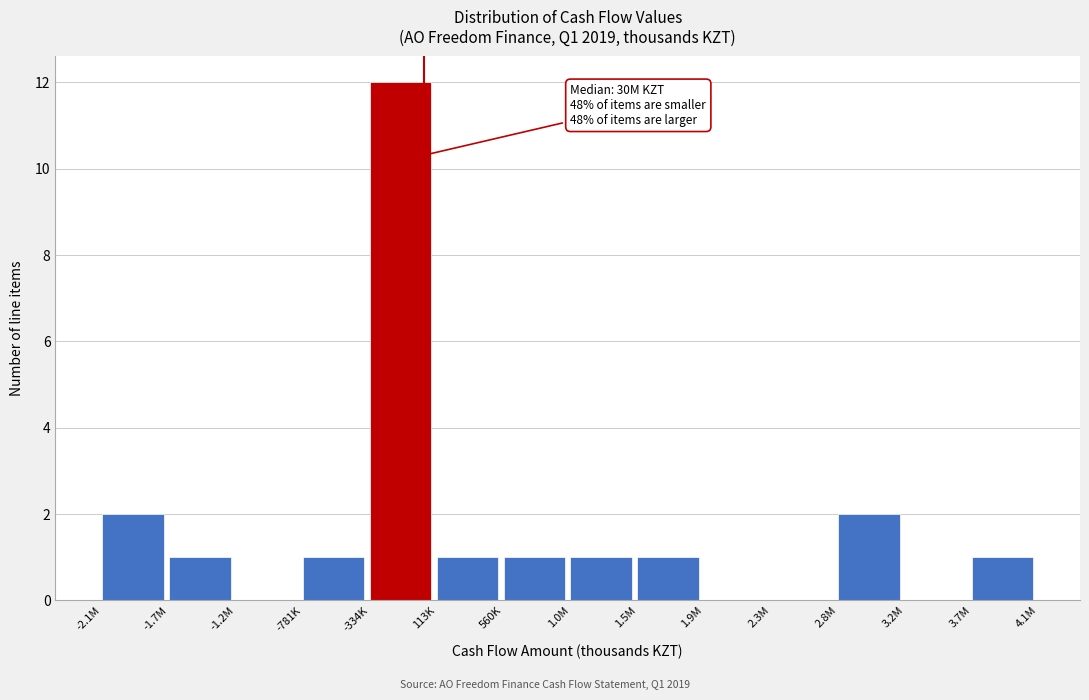

Reading left to right, what are all the values shown in this chart?

-2.1M=2	-1.7M=1	-1.2M=0	-781K=1	-334K=12	113K=1	560K=1	1.0M=1	1.5M=1	1.9M=0	2.3M=0	2.8M=2	3.2M=0	3.7M=1